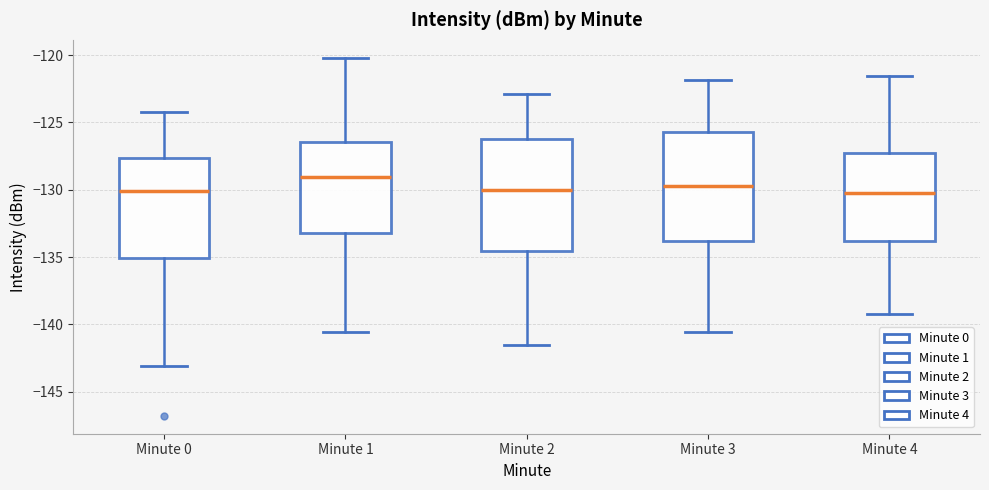

Reading left to right, transcribe this box plot: for each box, give where its median line is, the range the box spans, and where its two whiskers end, as read against the y-axis. The values are not printed on the chart, so give them approximately, as read against the axis.

Minute 0: median -130.0, box -135.0 to -127.5, whiskers -143.0 to -124.0
Minute 1: median -129.0, box -133.0 to -126.5, whiskers -140.5 to -120.0
Minute 2: median -130.0, box -134.5 to -126.0, whiskers -141.5 to -123.0
Minute 3: median -129.5, box -134.0 to -125.5, whiskers -140.5 to -122.0
Minute 4: median -130.0, box -134.0 to -127.5, whiskers -139.0 to -121.5